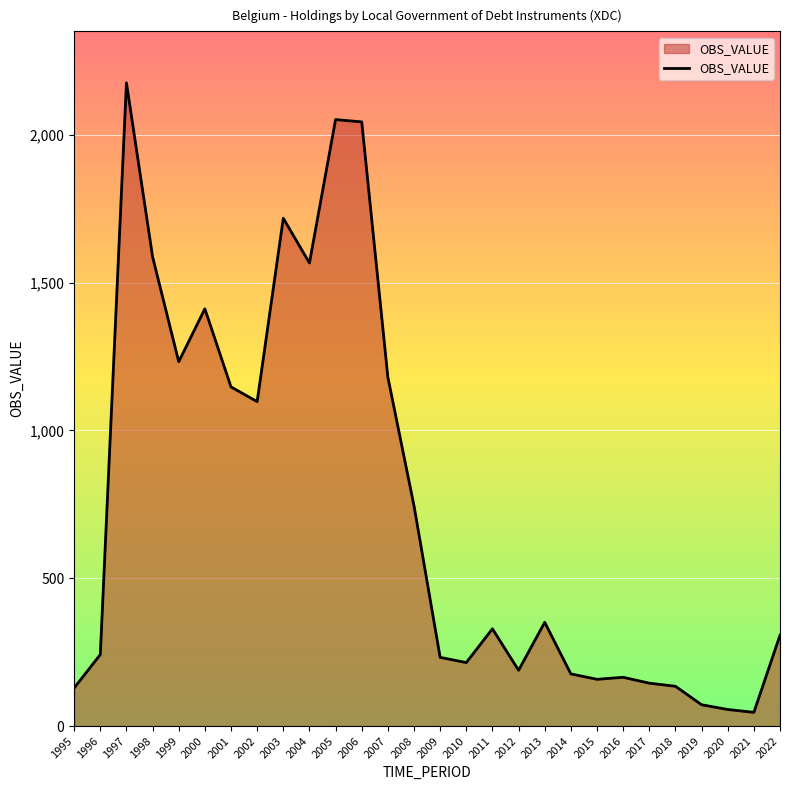

What is the difference between the maximum and minimum values?

2129.7